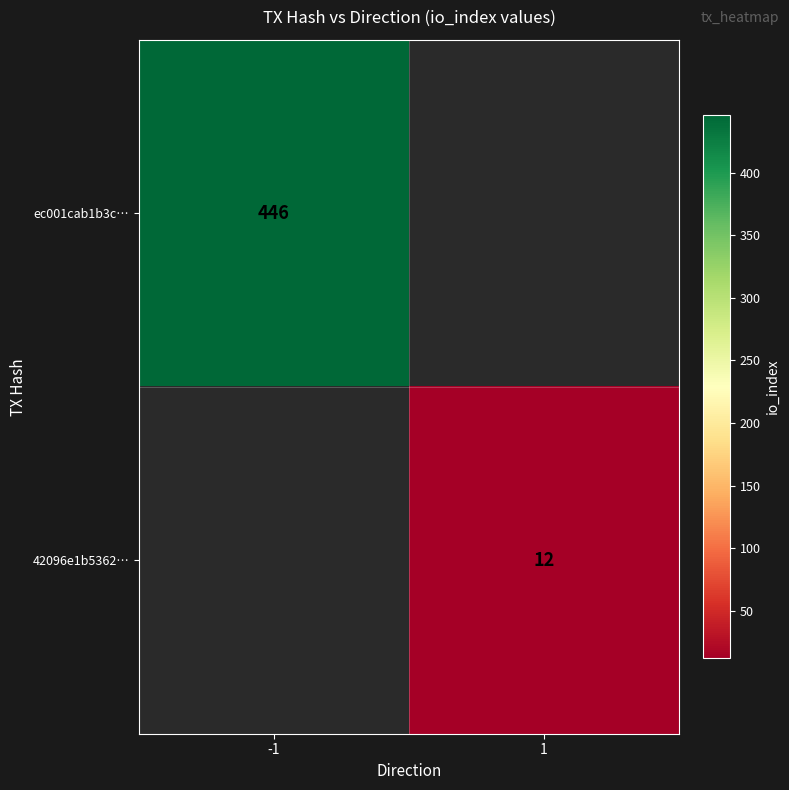

At how many categories does at least one series exceed 73?

1